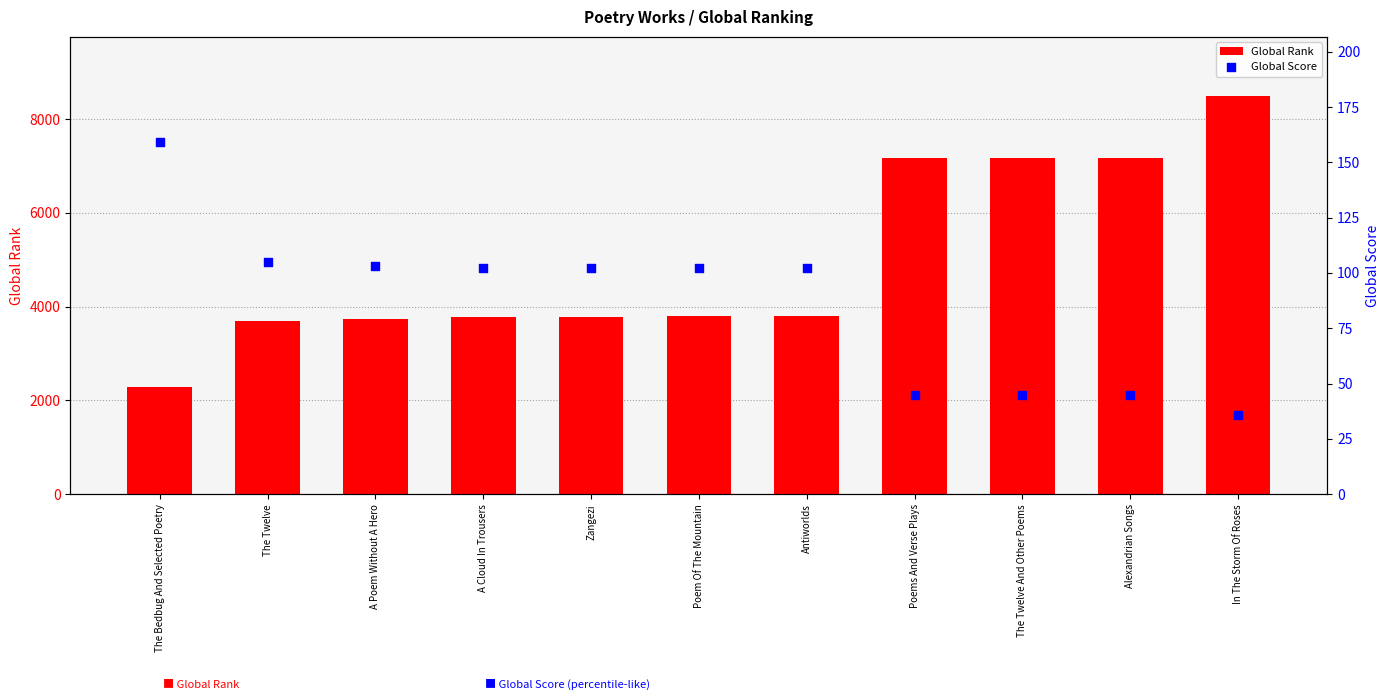

What are all the series names shown in the legend?

Global Rank, Global Score